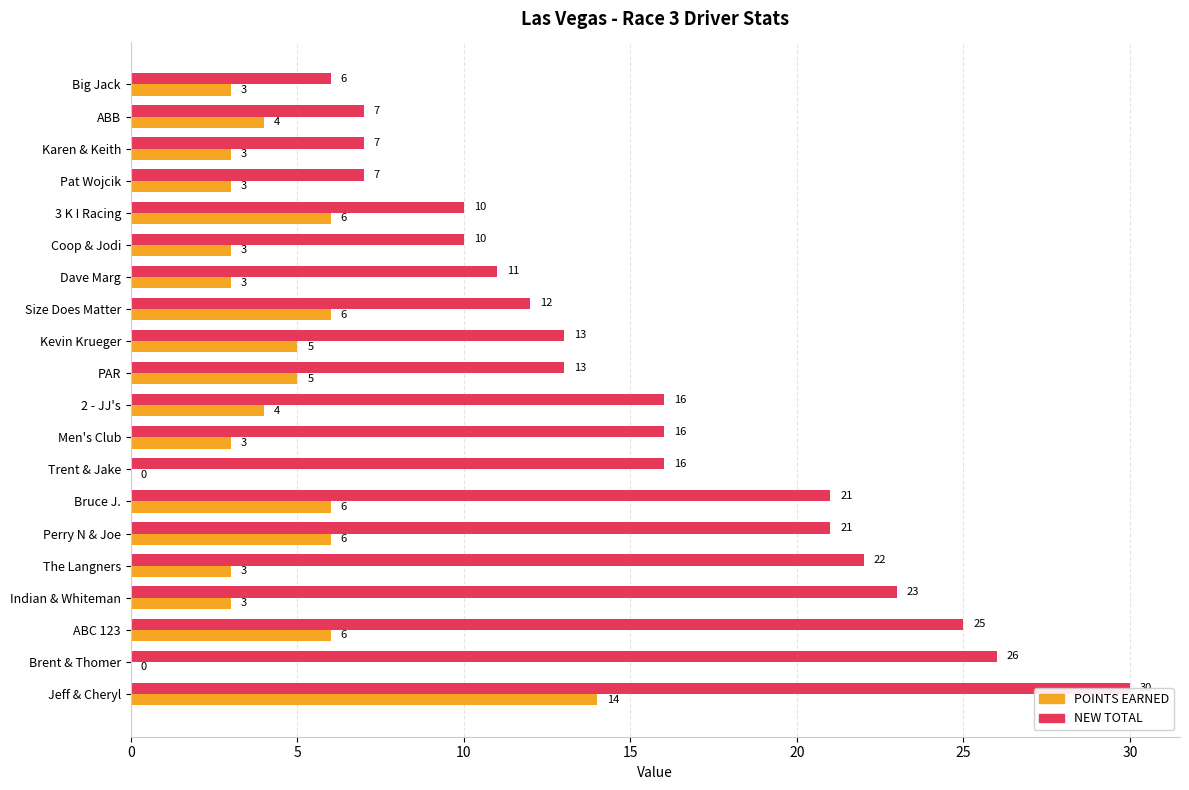

How many bars are there in each group?

2